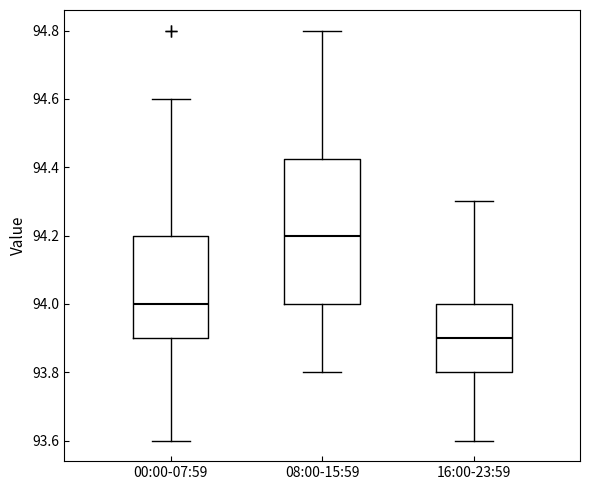

Which box's median line is the lowest?

16:00-23:59